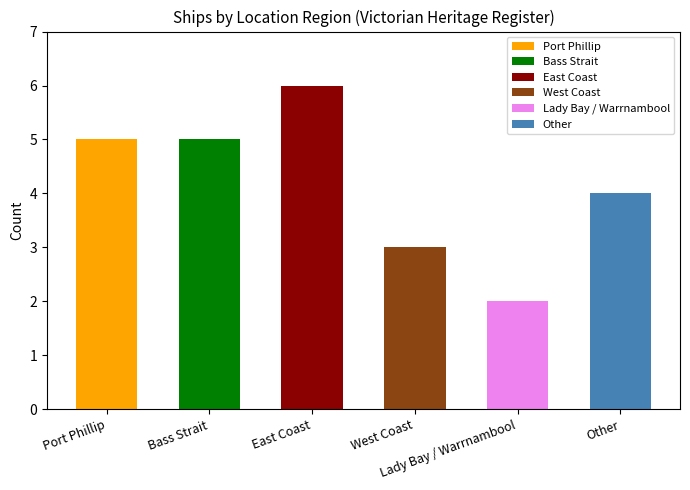

Approximately how many times larger is the value at Lady Bay / Warrnambool compared to Other?

0.5